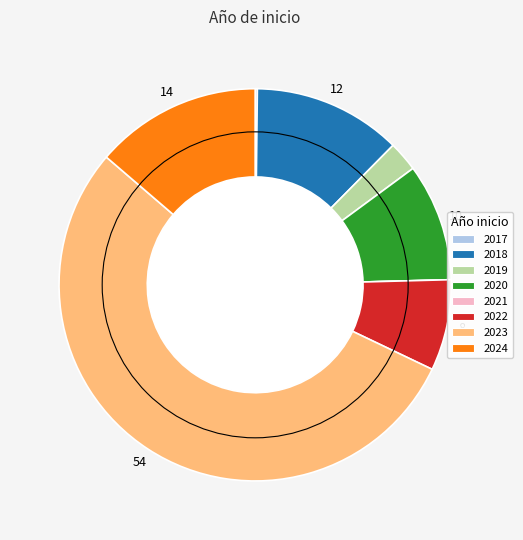

Is the sum of 2018 and 2024 greater than half?

No